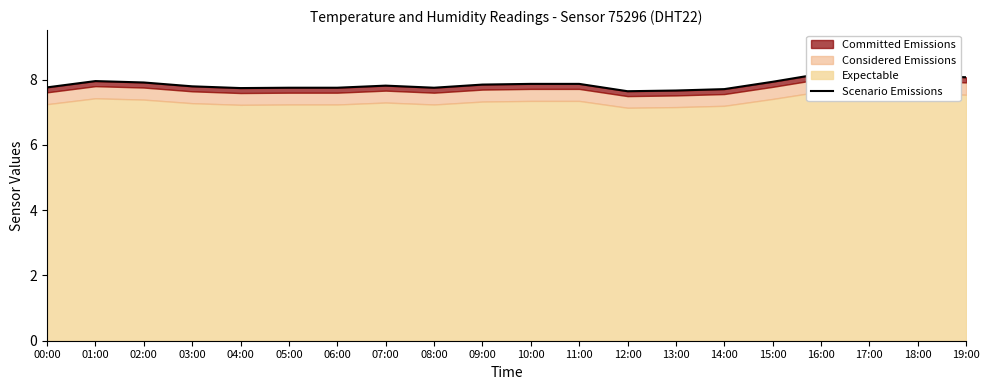

What is the change in value from 02:00 to 05:00?

-0.2